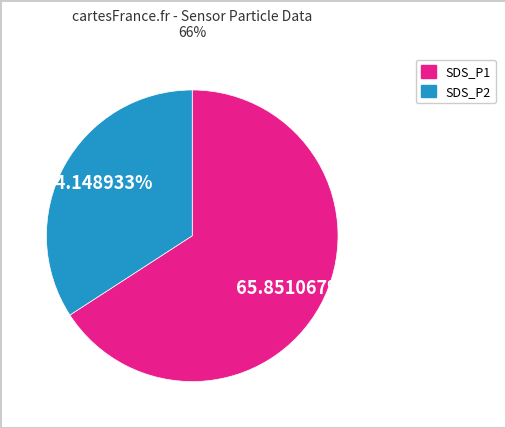

To the nearest percent, what is the average slice percentage?

50%